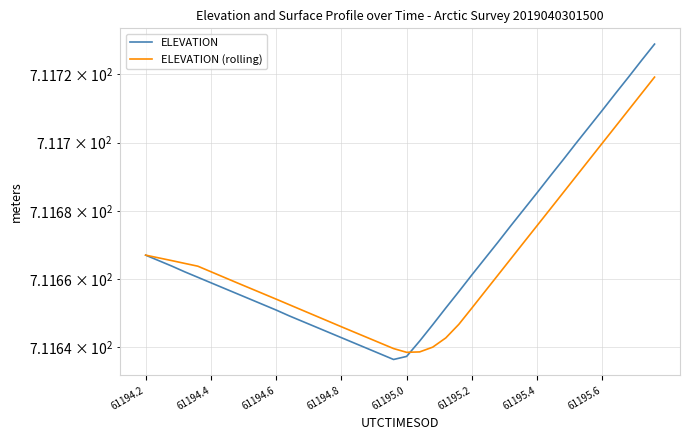

What is the total value across all series at 61194.2?

1423.3